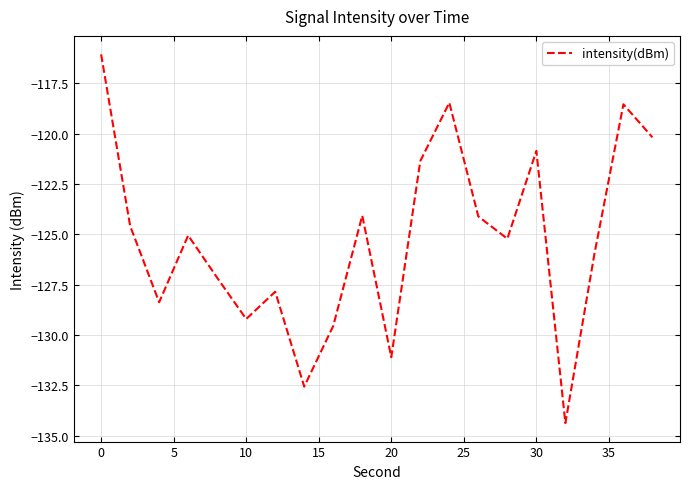

What is the maximum value shown in the chart?

-116.1